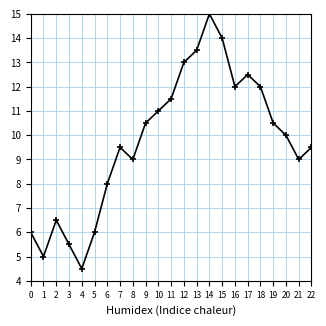

What is the sum of all values?

224.0